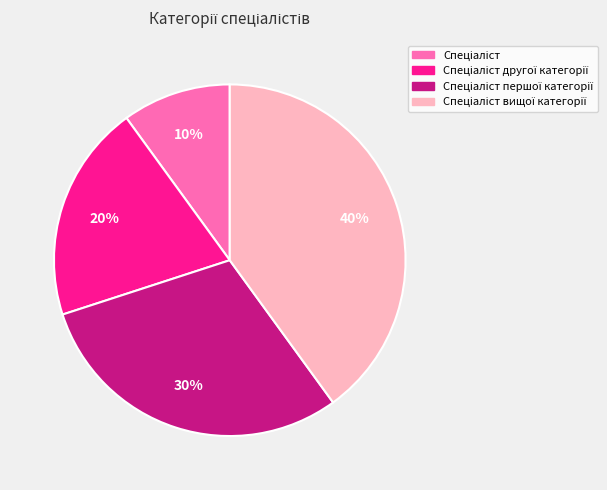

To the nearest percent, what is the average slice percentage?

25%